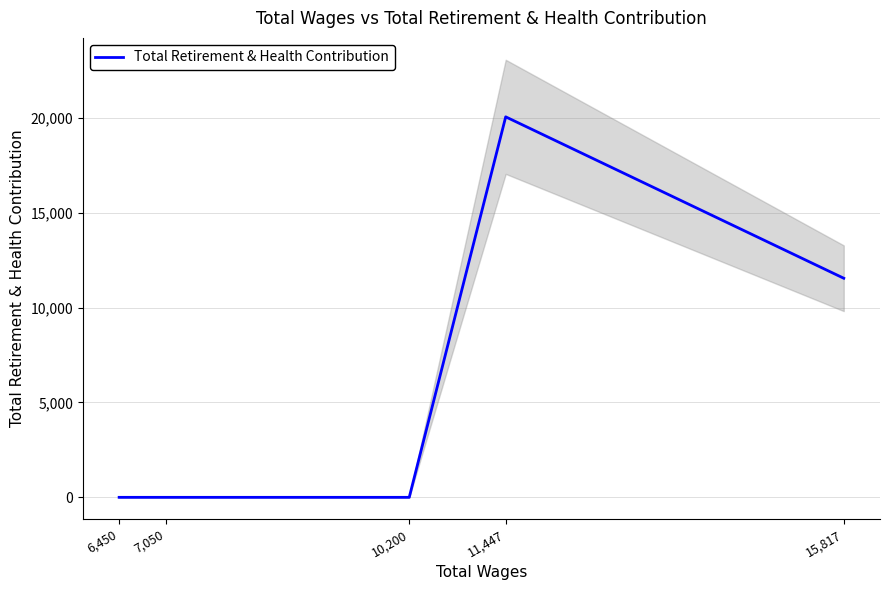

Rank the categories by value from lowest to highest.

6,450, 7,050, 10,200, 15,817, 11,447